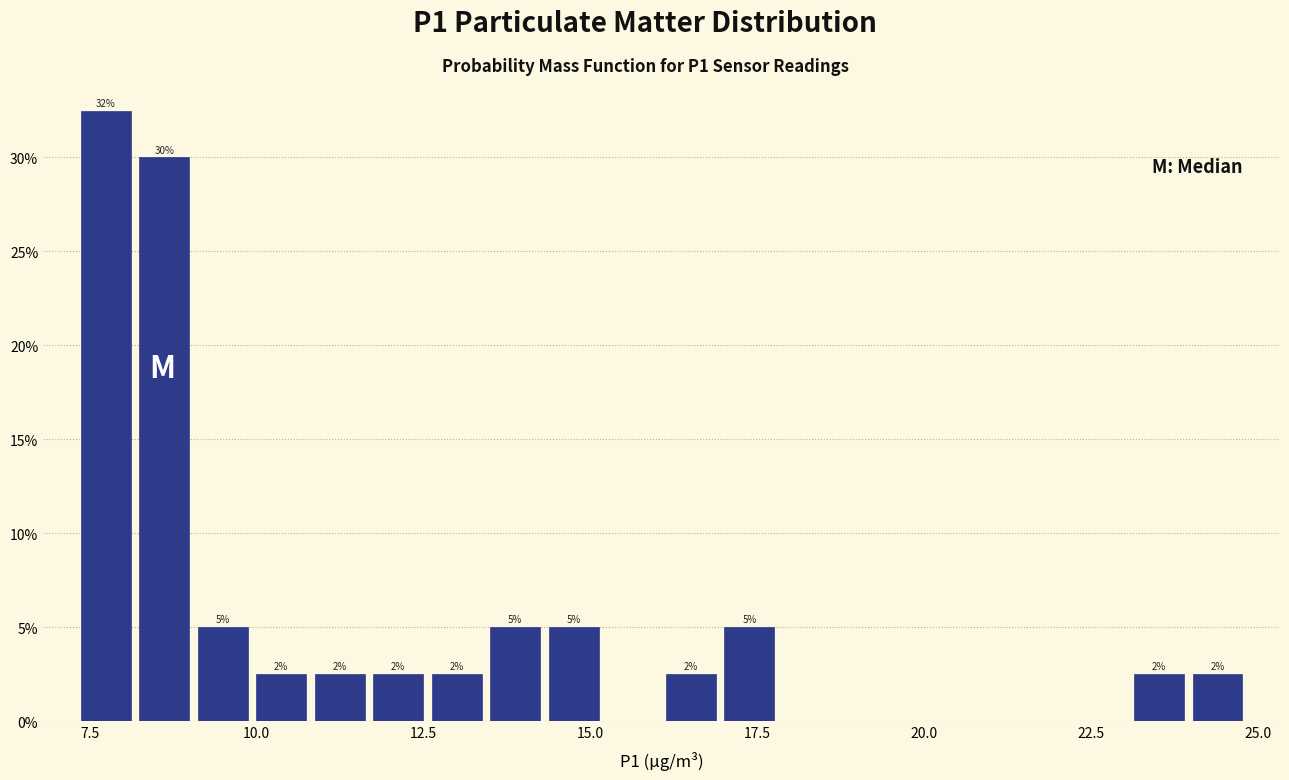

Around what value on the x-axis is the tallest bar? Give the approximate position of its centre, as read against the axis.

7.5